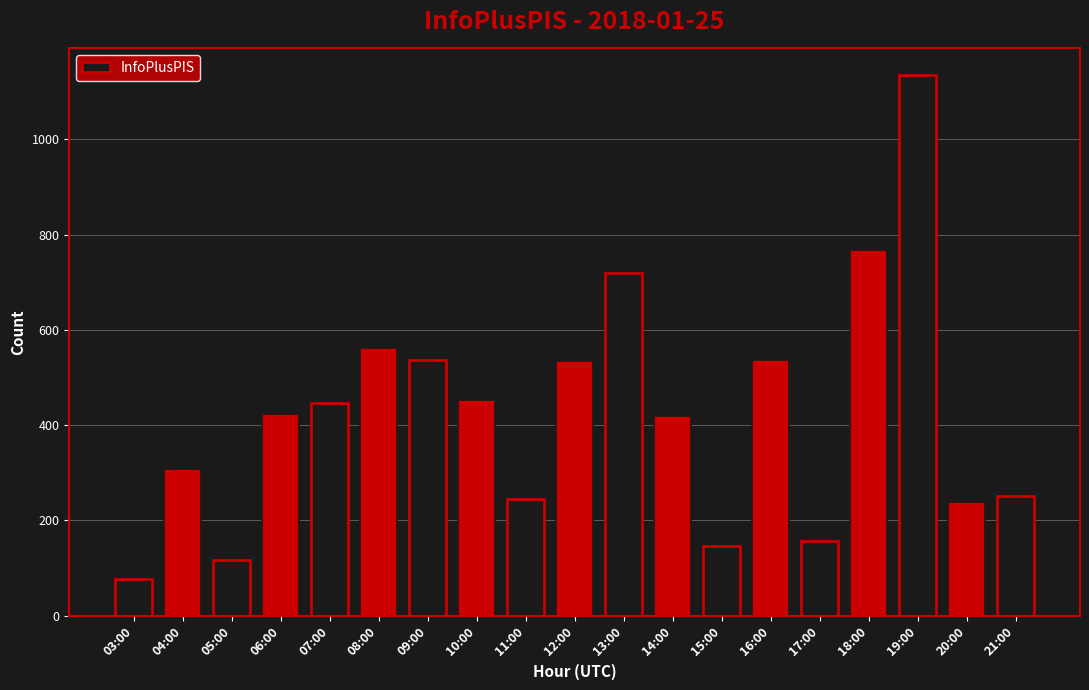

What is the change in value from 04:00 to 21:00?

-56